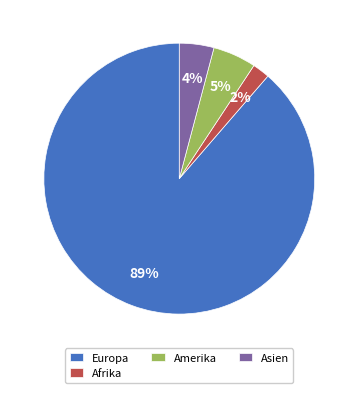

To the nearest percent, what is the difference between the largest and smallest slice percentages?

87%